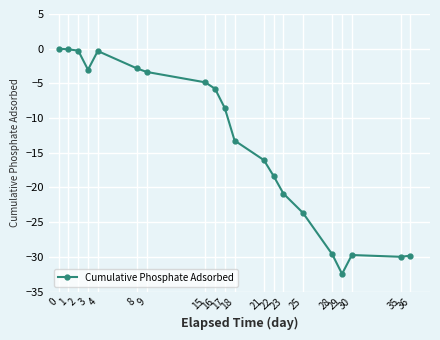

Read the value at 2.

-0.3